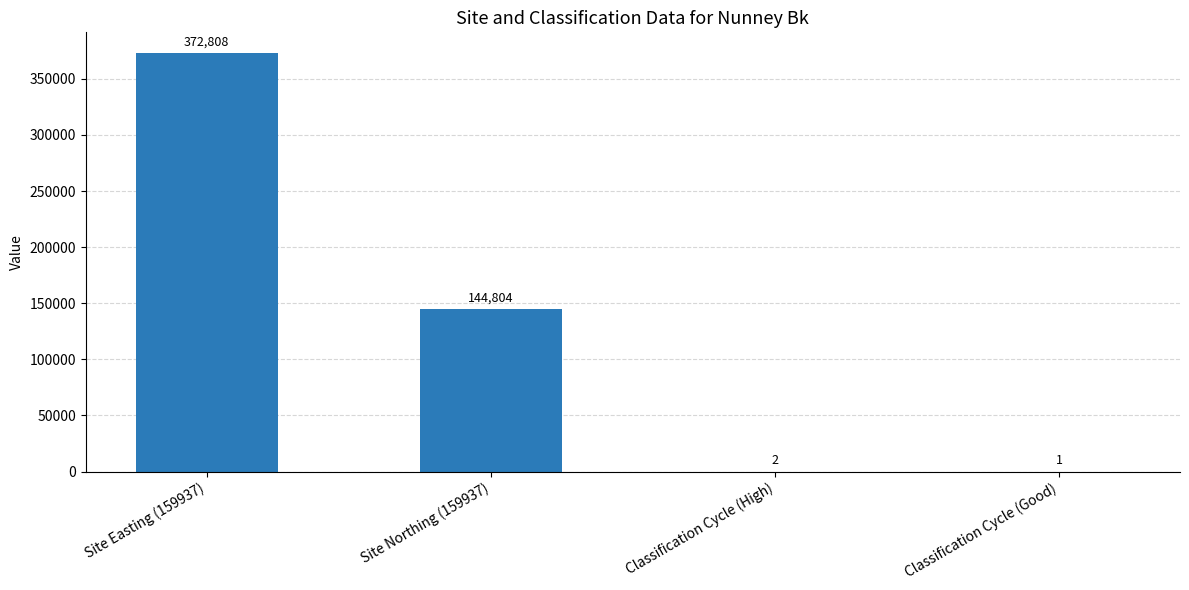

What is the sum of the values at Site Northing (159937) and Classification Cycle (High)?

144806